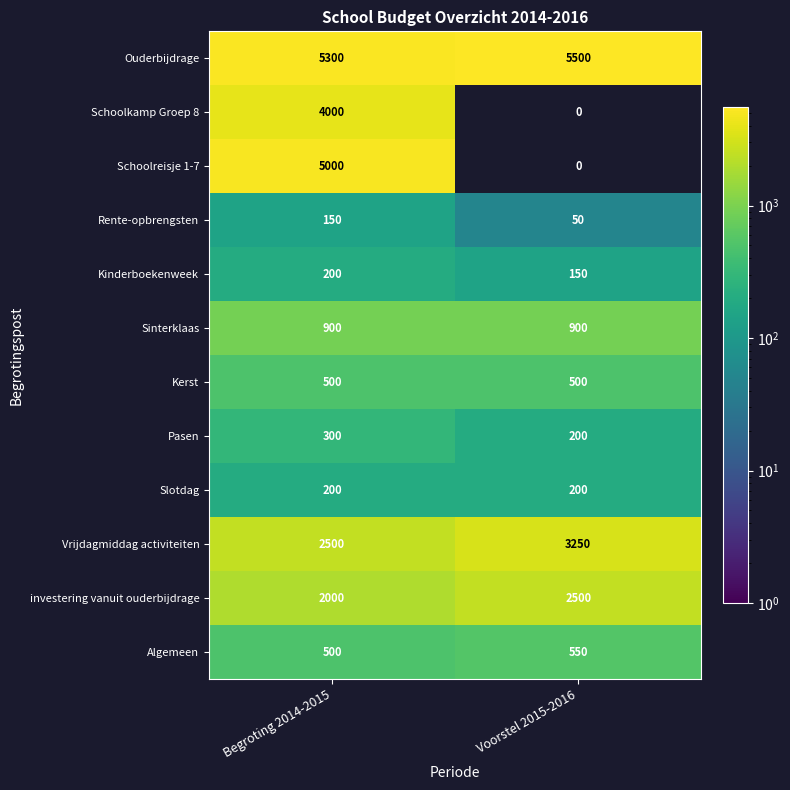

Reading left to right, list all the values displayed in this chart.

Ouderbijdrage: 5300	5500
Schoolkamp Groep 8: 4000	0
Schoolreisje 1-7: 5000	0
Rente-opbrengsten: 150	50
Kinderboekenweek: 200	150
Sinterklaas: 900	900
Kerst: 500	500
Pasen: 300	200
Slotdag: 200	200
Vrijdagmiddag activiteiten: 2500	3250
investering vanuit ouderbijdrage: 2000	2500
Algemeen: 500	550